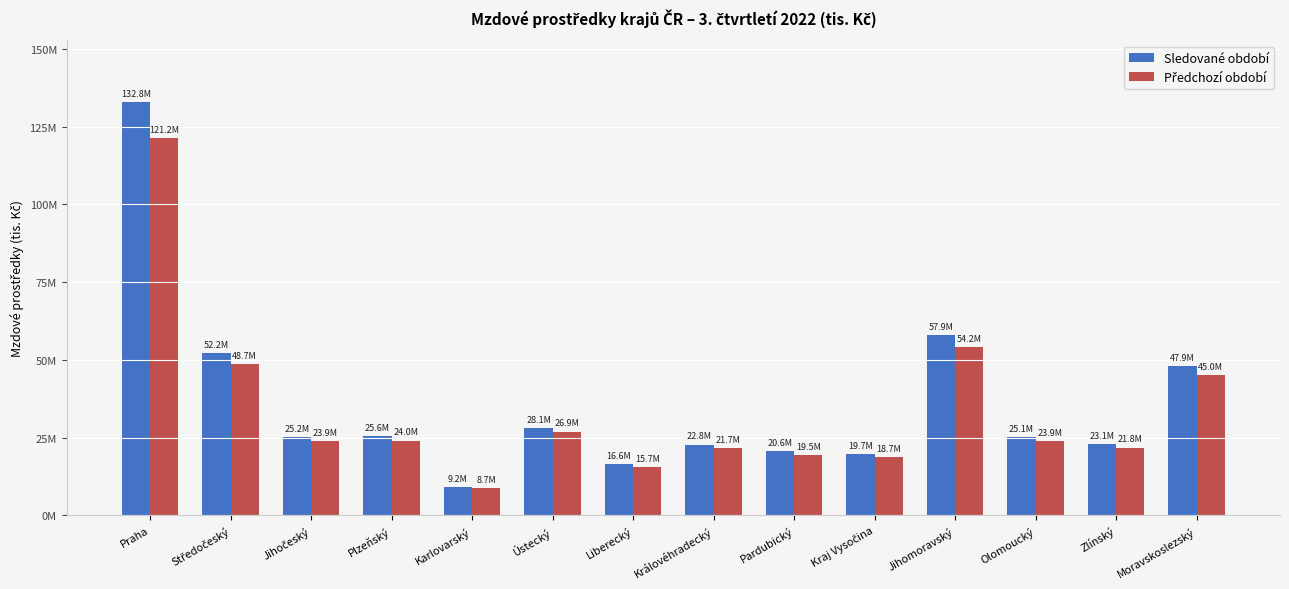

What position from the right is Ústecký?

9